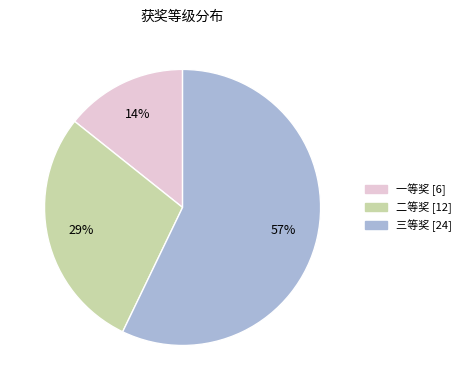

Between 二等奖 and 一等奖, which is larger?

二等奖